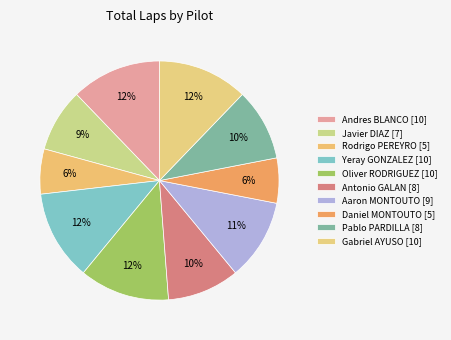

Which slice is the largest?

Andres BLANCO GARCIA